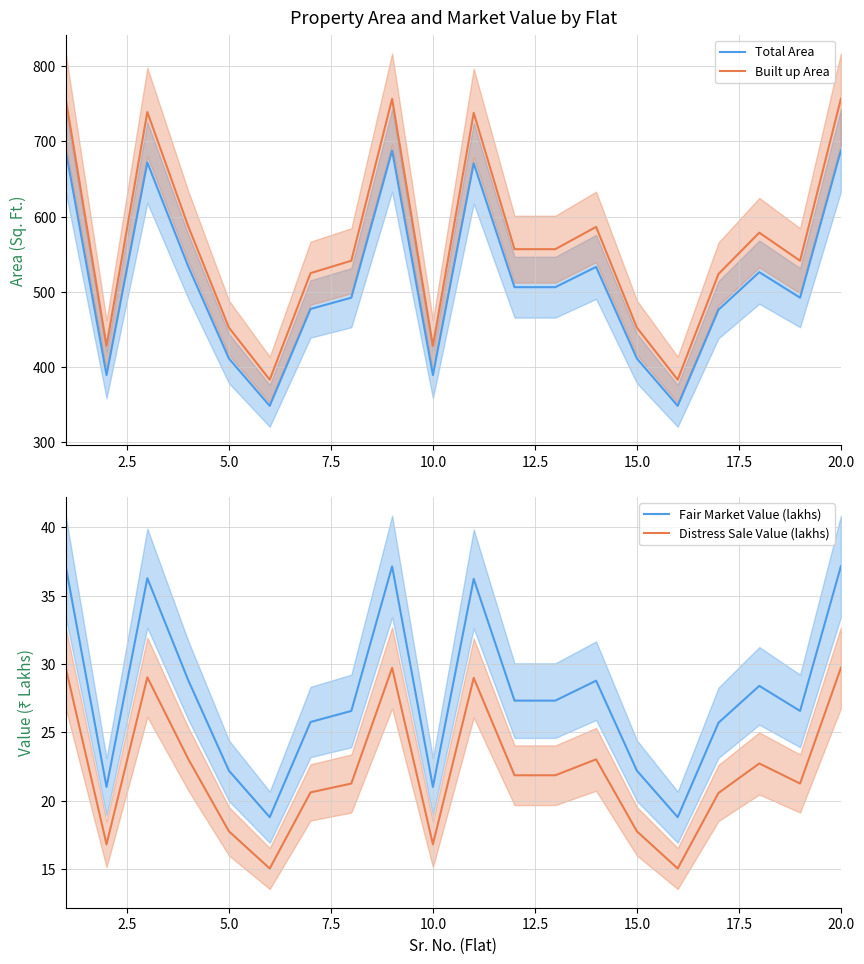

At how many categories does at least one series exceed 47?

20